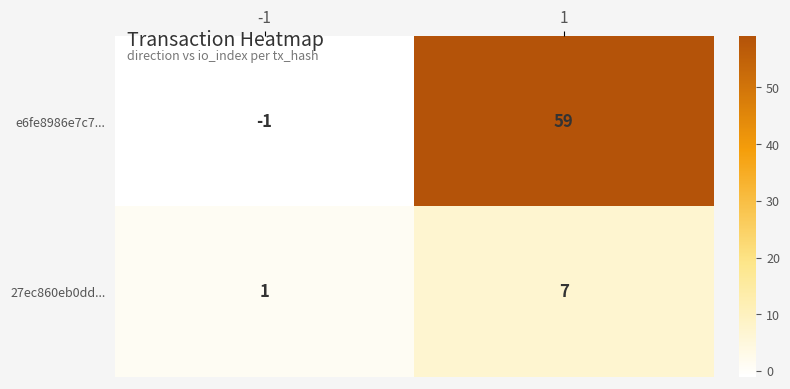

At which category is the sum across all series the highest?

1